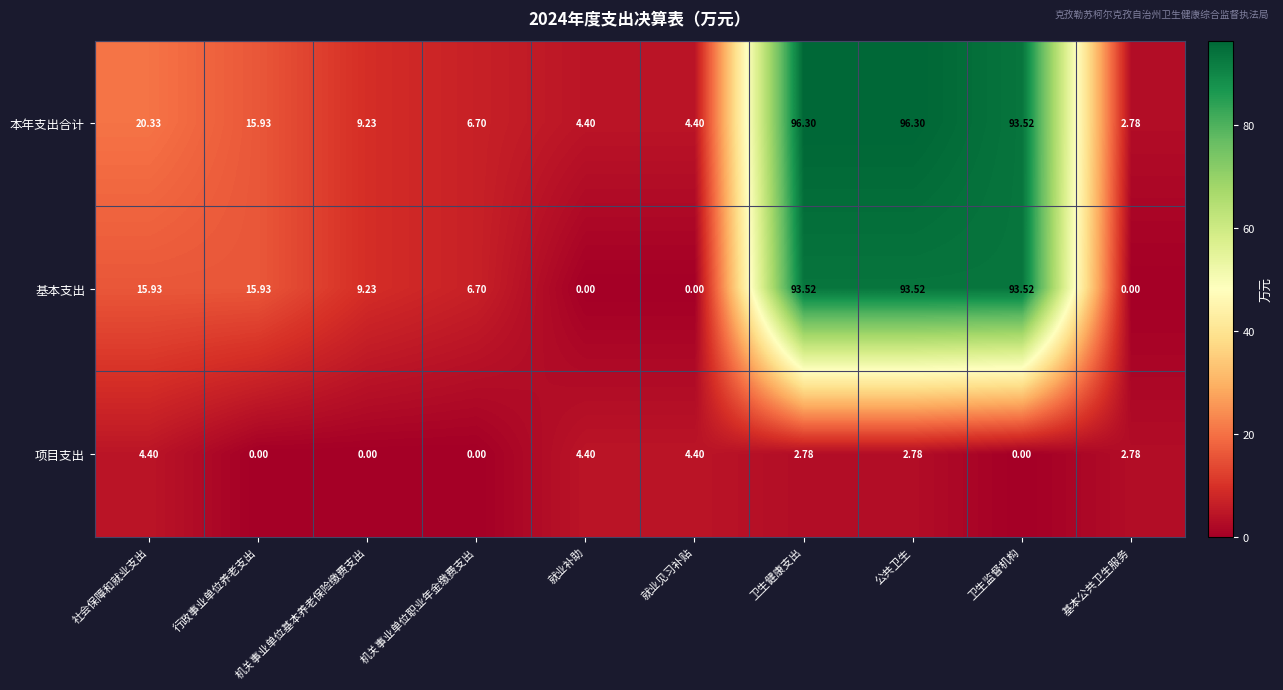

Rank the series by their maximum value, from lowest to highest.

项目支出, 基本支出, 本年支出合计